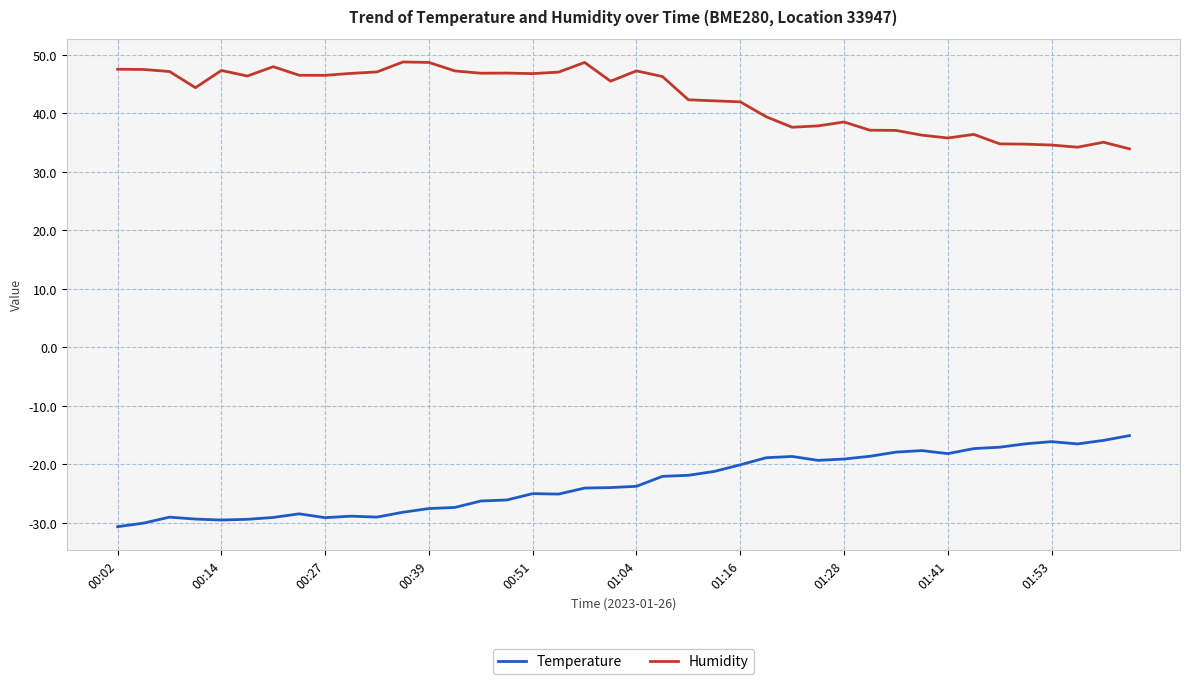

True or false: Temperature and Humidity intersect in this chart.

False